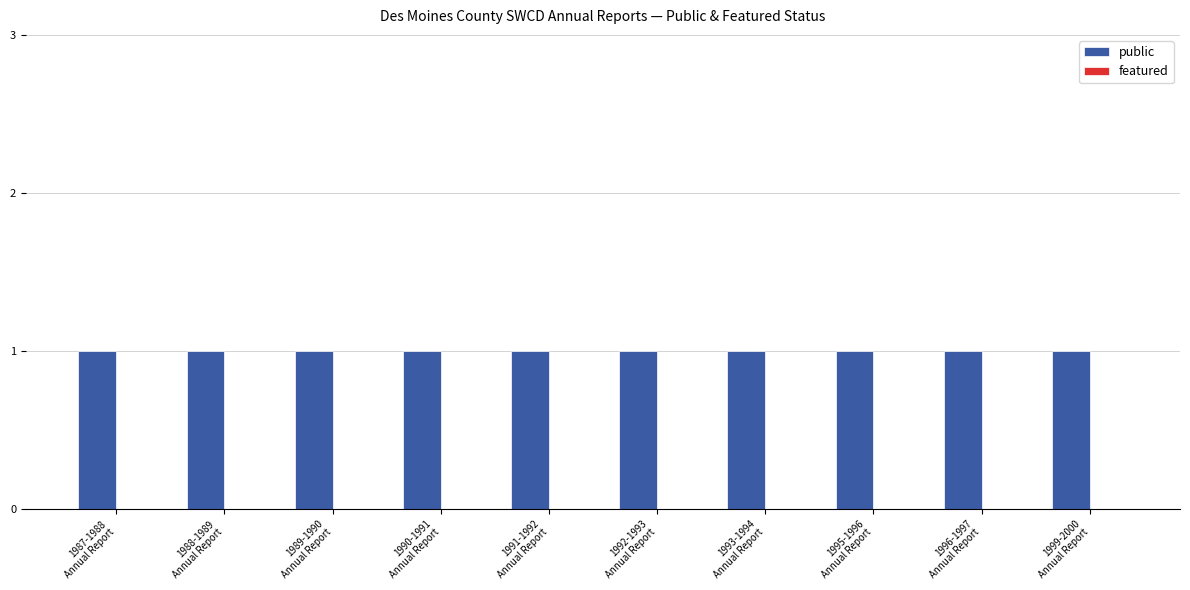

List the series in order of their overall mean, lowest first.

featured, public